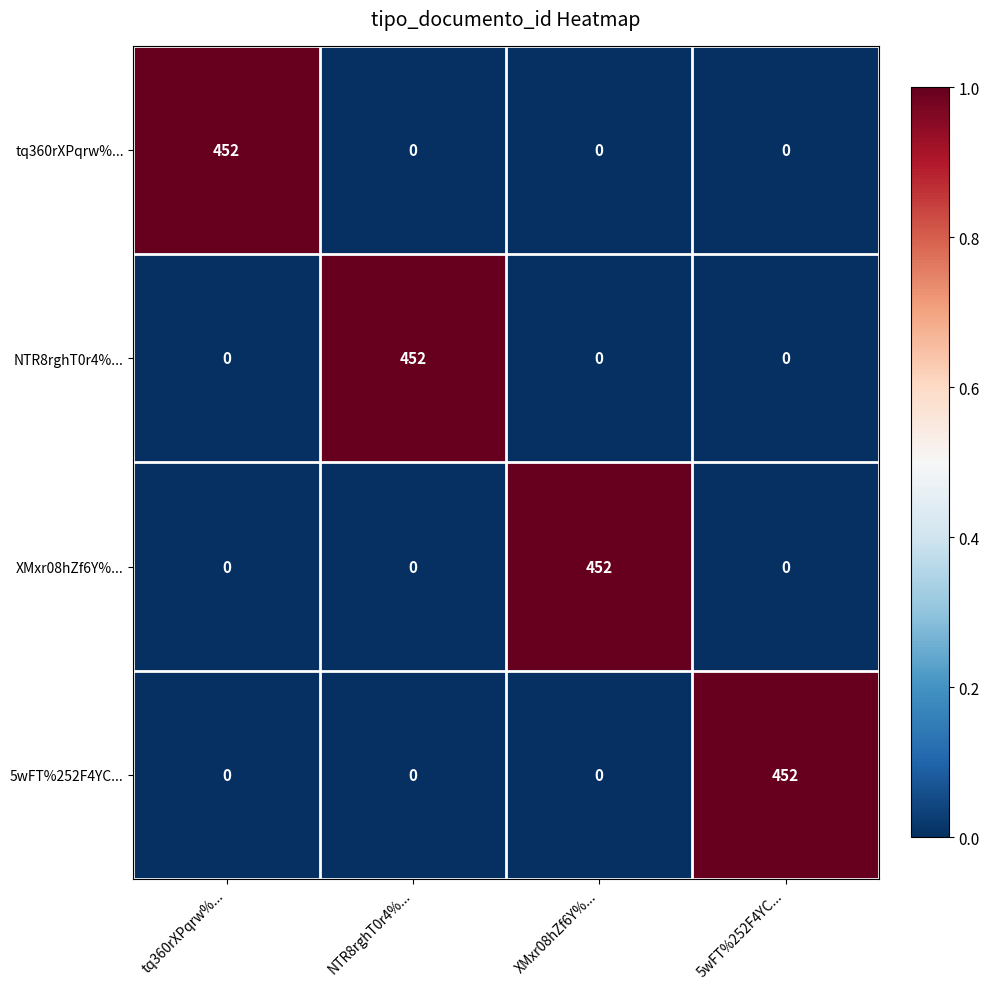

What is the spread (max minus min) of values at 5wFT%252F4YC...?

452